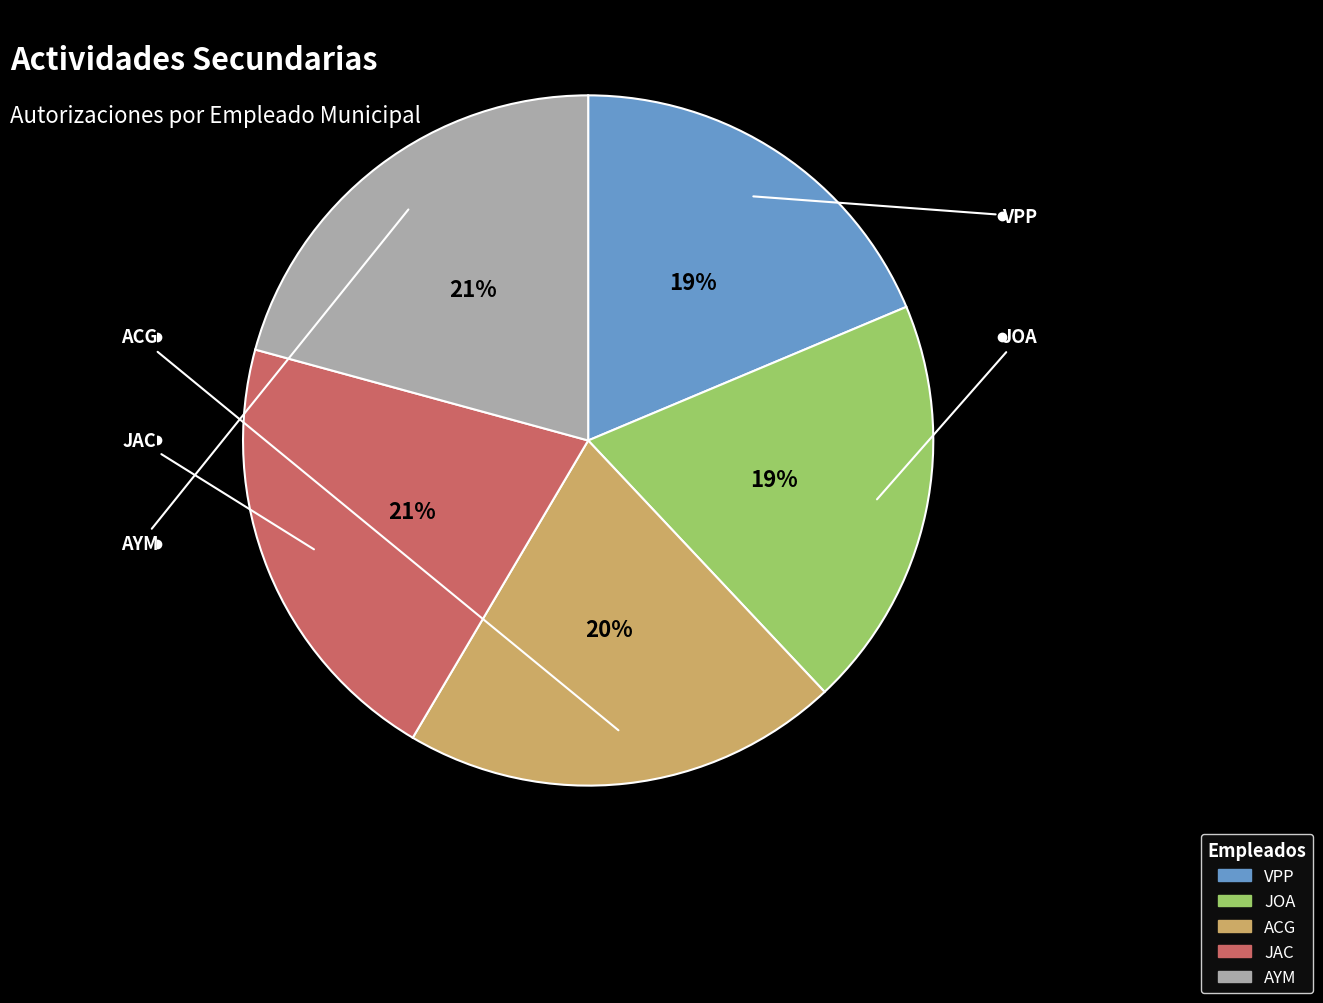

Is it true that JOA is 12% of the pie?

False